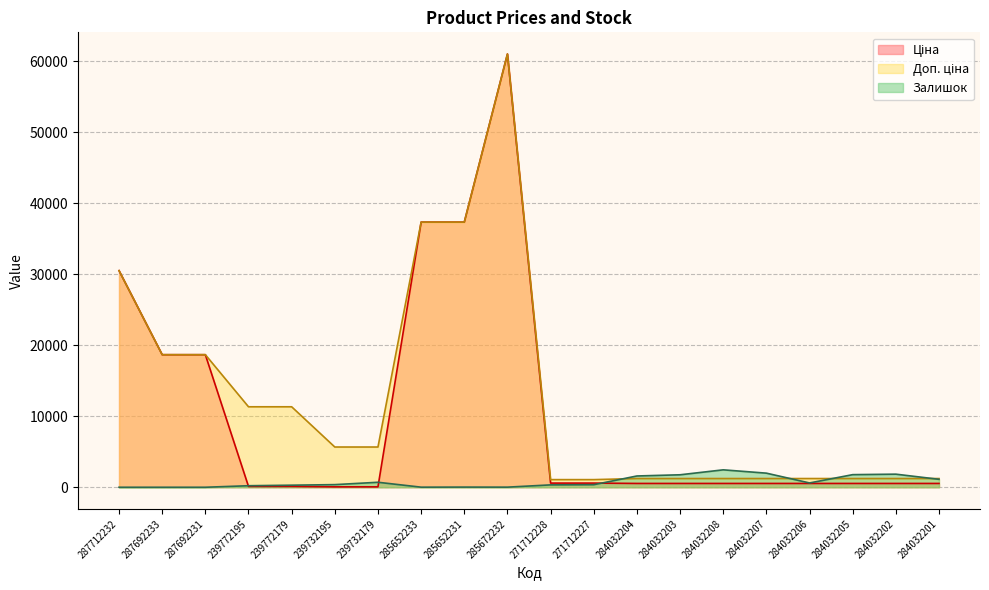

The Залишок series shows 1986.0 at 284032207. True or false?

True